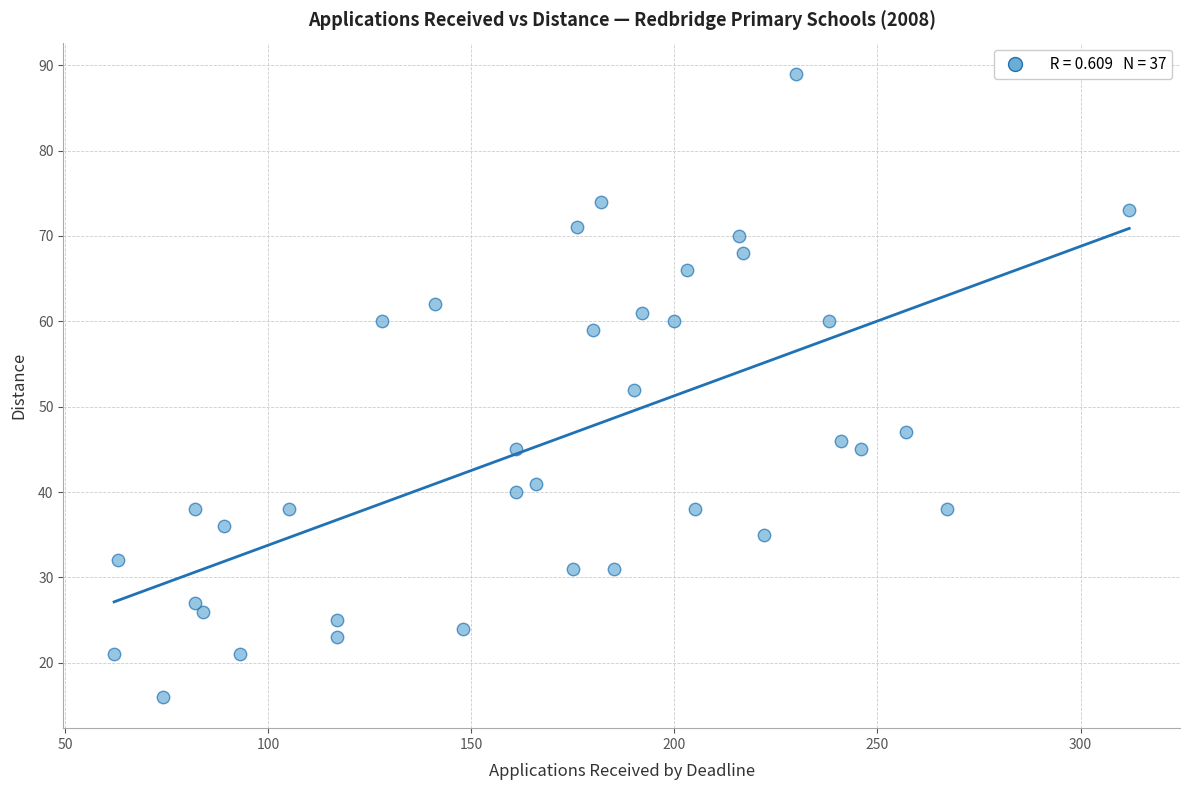

What is the range of X values (max minus min)?

250